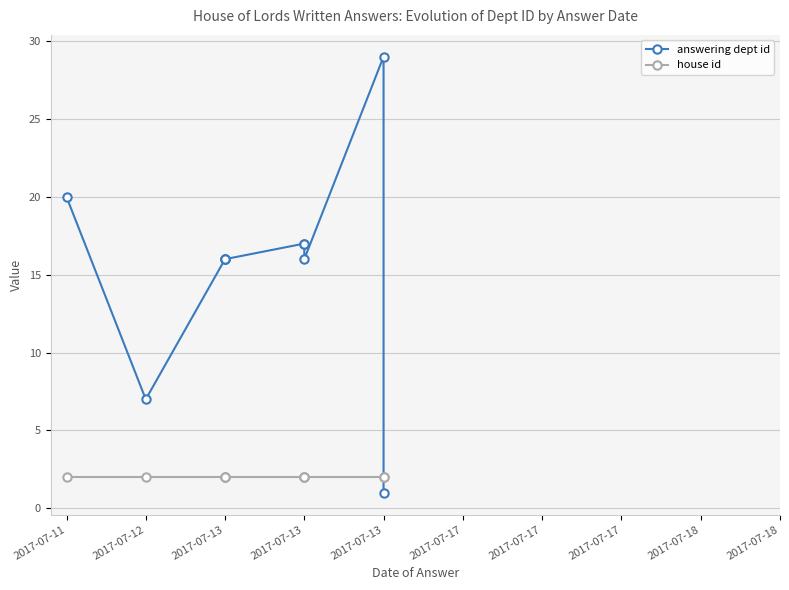

At 2017-07-13, list the series in order from smallest to largest.

house id, answering dept id